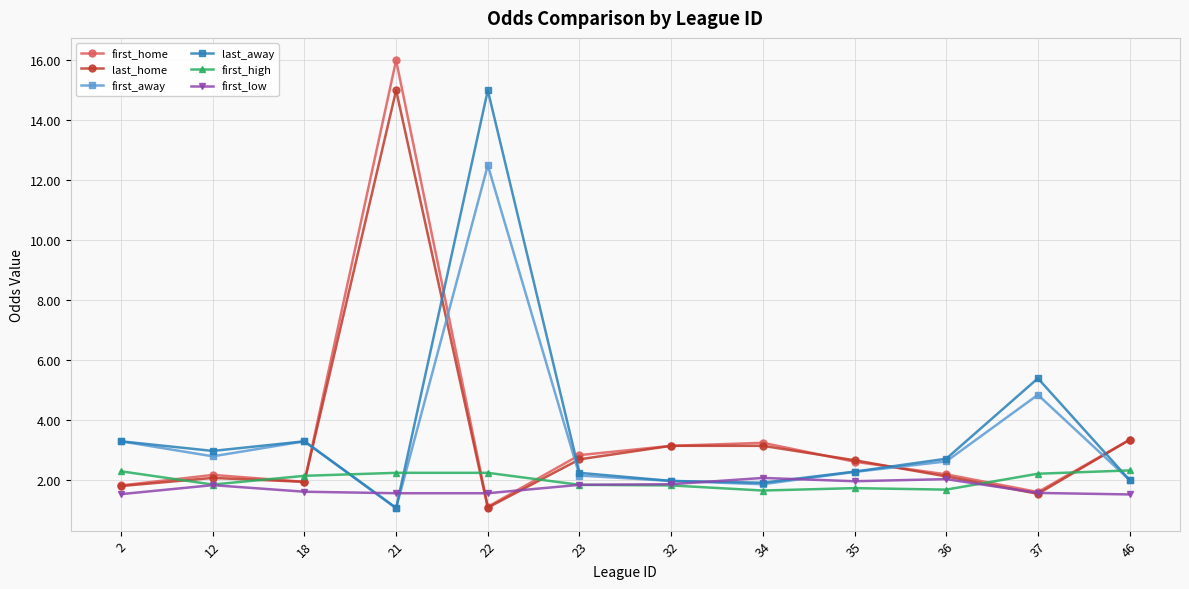

After their last crossing, which series has the higher values: first_high or first_low?

first_high